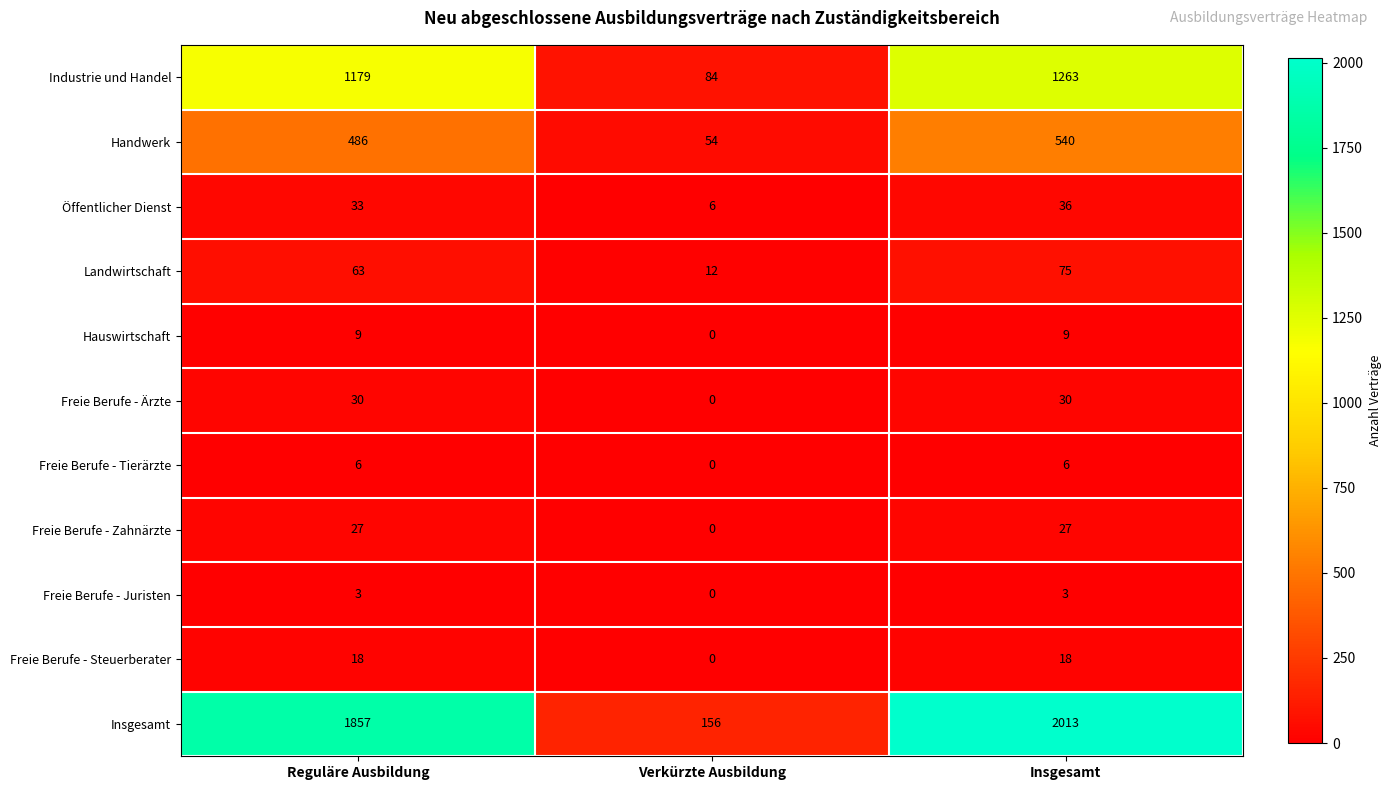

What is the sum of all Öffentlicher Dienst values?

75